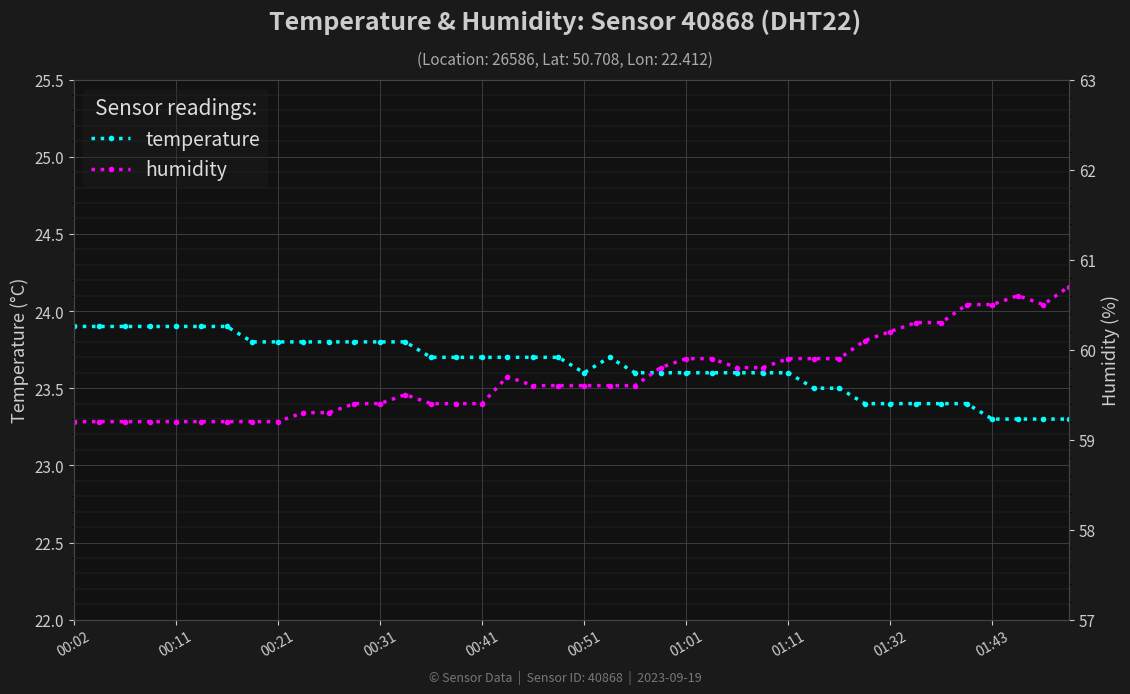

Rank the series by their average value, from lowest to highest.

temperature, humidity